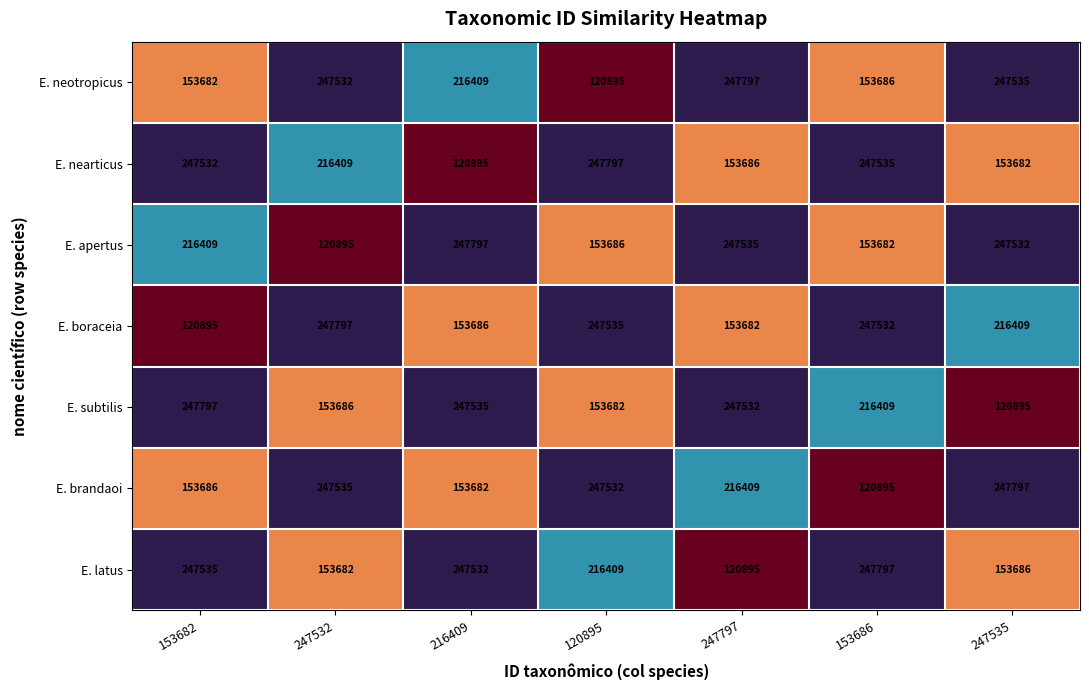

What is the spread (max minus min) of values at 153682?

126902